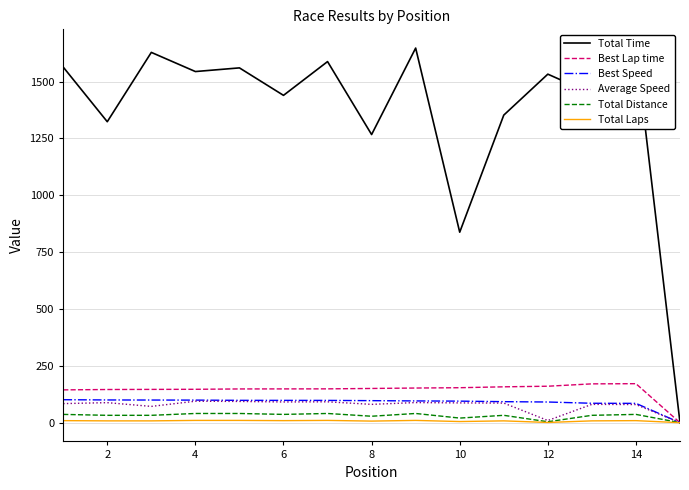

Which series has the largest total across all categories?

Total Time